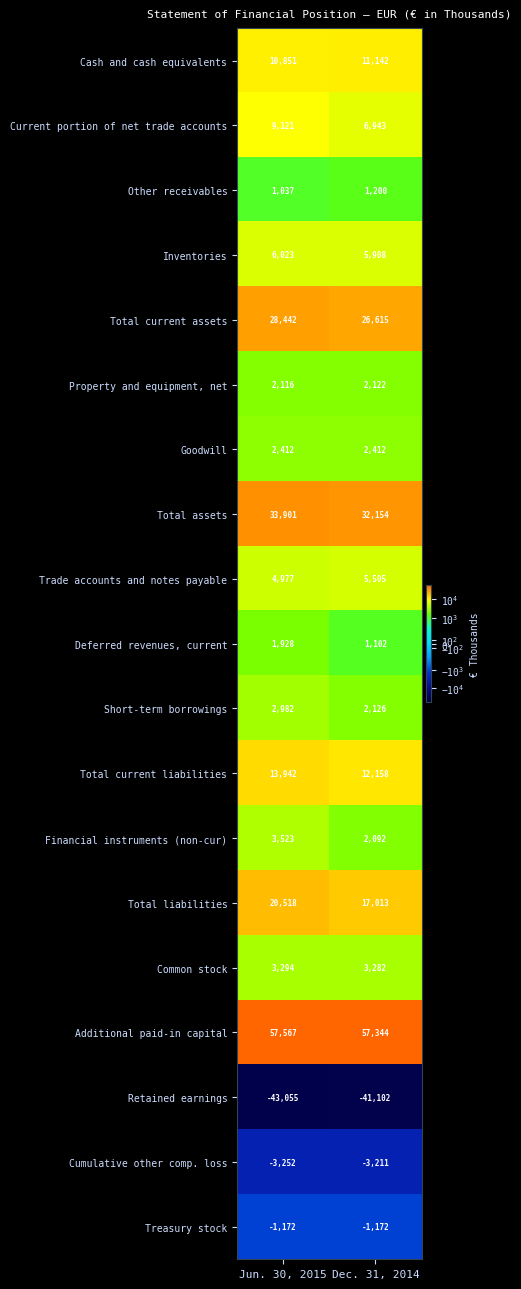

The value of Common stock at Jun. 30, 2015 is 5459. True or false?

False